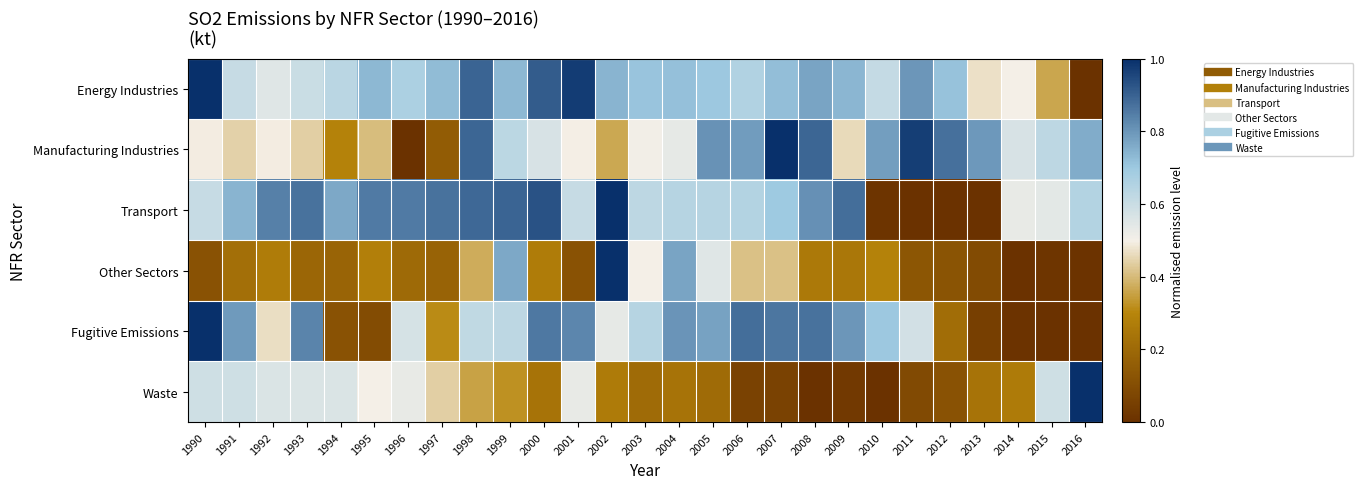

At which category is the sum across all series the highest?

1998